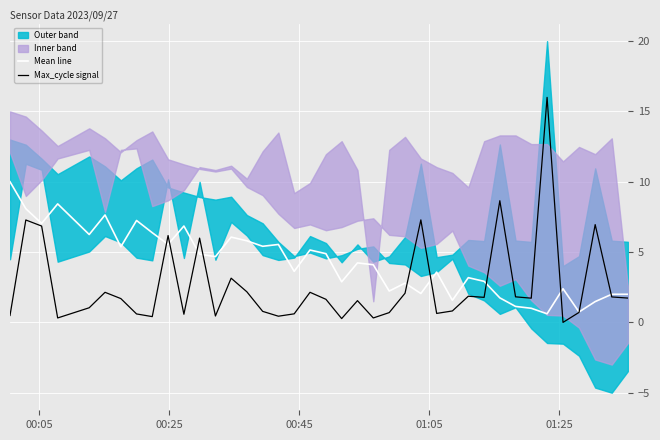

What is the maximum value for Mean line?

10.0